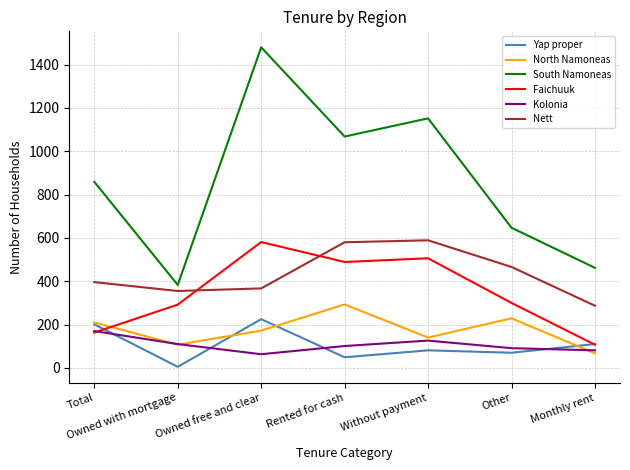

Reading right to left, what are all the values shown in this chart?

Yap proper: Monthly rent=110	Other=70	Without payment=81	Rented for cash=49	Owned free and clear=225	Owned with mortgage=5	Total=201
North Namoneas: Monthly rent=67	Other=229	Without payment=140	Rented for cash=293	Owned free and clear=172	Owned with mortgage=107	Total=210
South Namoneas: Monthly rent=462	Other=647	Without payment=1152	Rented for cash=1068	Owned free and clear=1480	Owned with mortgage=383	Total=859
Faichuuk: Monthly rent=107	Other=300	Without payment=506	Rented for cash=489	Owned free and clear=581	Owned with mortgage=292	Total=163
Kolonia: Monthly rent=81	Other=91	Without payment=126	Rented for cash=101	Owned free and clear=63	Owned with mortgage=110	Total=170
Nett: Monthly rent=287	Other=466	Without payment=589	Rented for cash=580	Owned free and clear=367	Owned with mortgage=355	Total=396